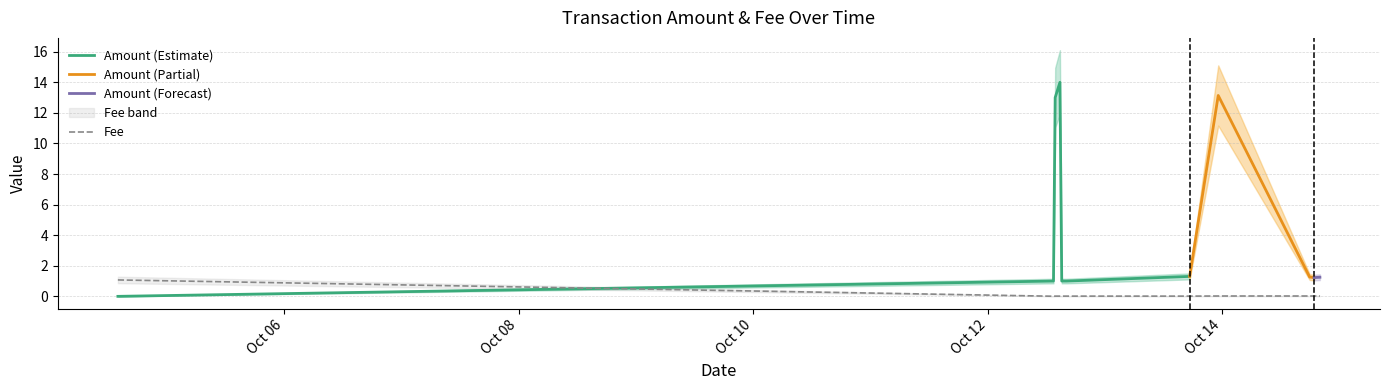

What is the label of the 12th point from the left?

2019-10-14 18:45:09